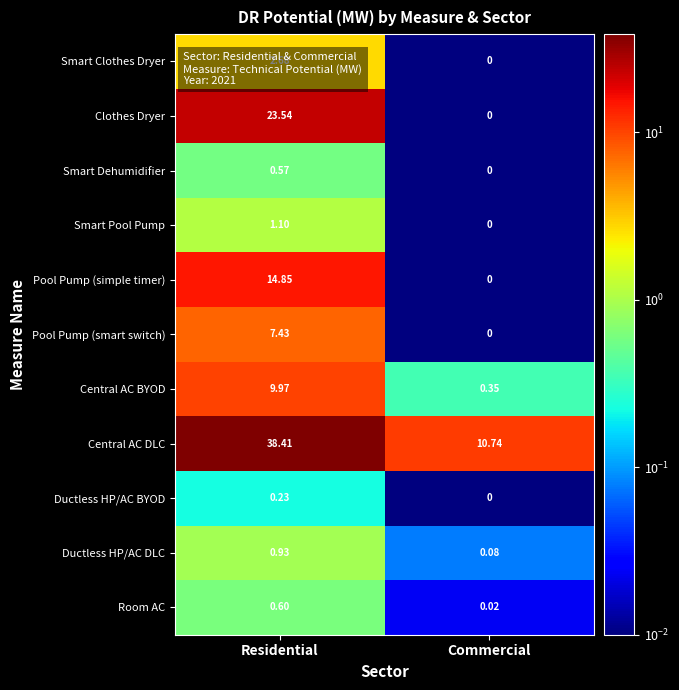

Rank the series by their maximum value, from lowest to highest.

Ductless HP/AC BYOD, Smart Dehumidifier, Room AC, Ductless HP/AC DLC, Smart Pool Pump, Smart Clothes Dryer, Pool Pump (smart switch), Central AC BYOD, Pool Pump (simple timer), Clothes Dryer, Central AC DLC